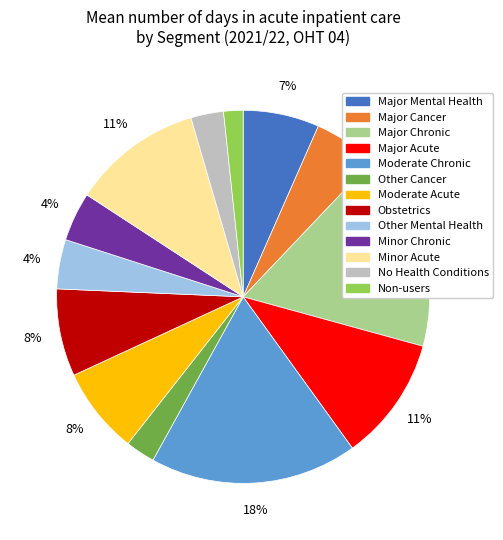

Which has a higher value, Other Mental Health or Minor Acute?

Minor Acute